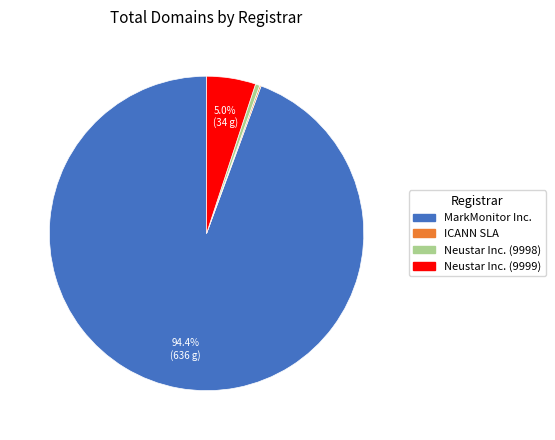

Does any single category account for the majority?

Yes